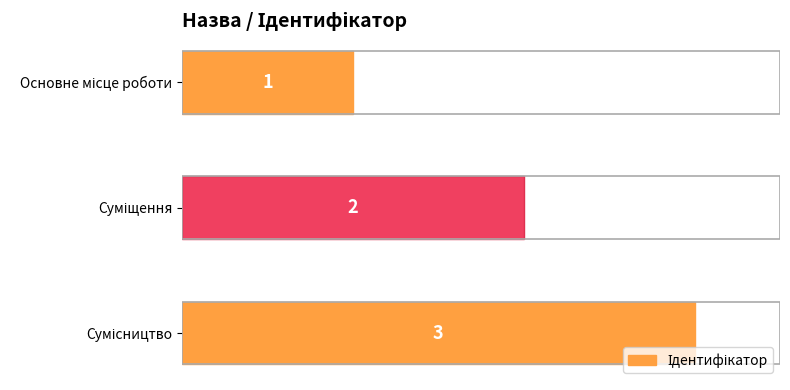

How many values are between 1 and 3?

3